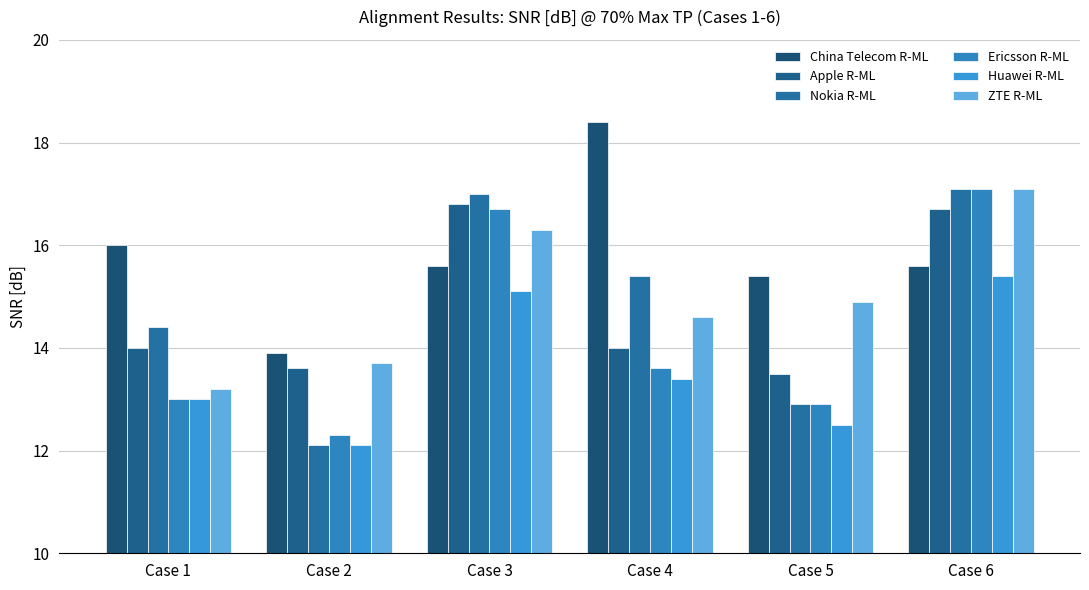

What is the maximum value for China Telecom R-ML?

18.4